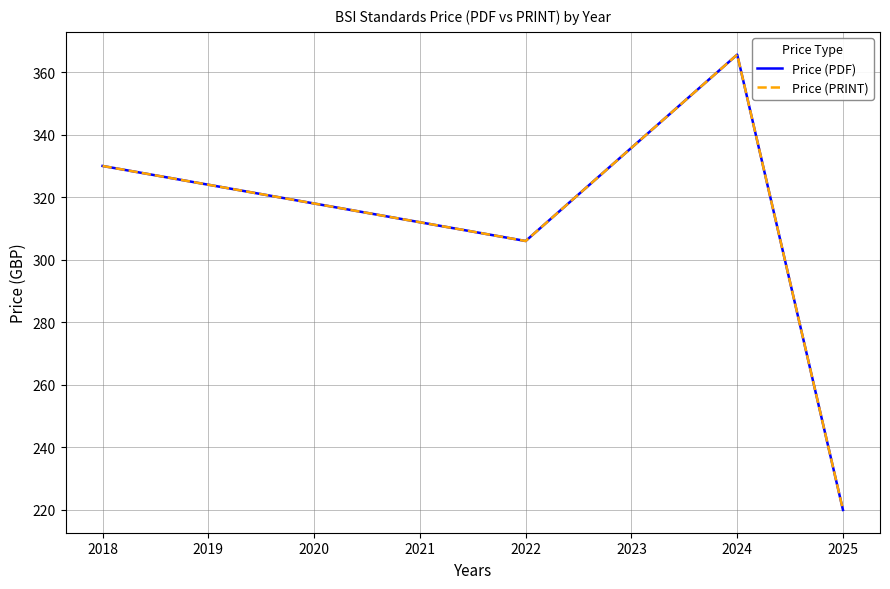

Does the chart have visible grid lines?

Yes